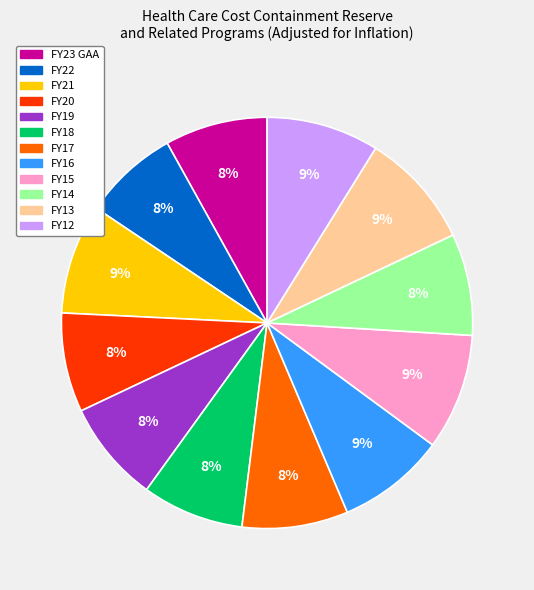

Is the sum of FY20 and FY16 greater than half?

No